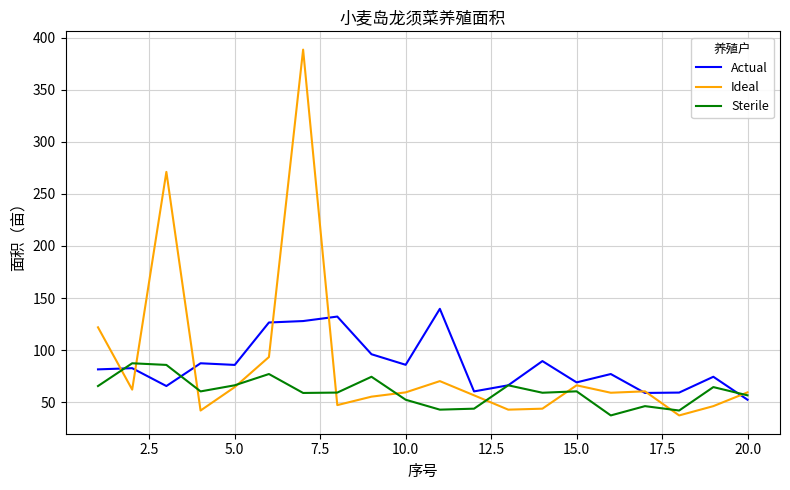

Rank the series by their maximum value, from highest to lowest.

Ideal, Actual, Sterile